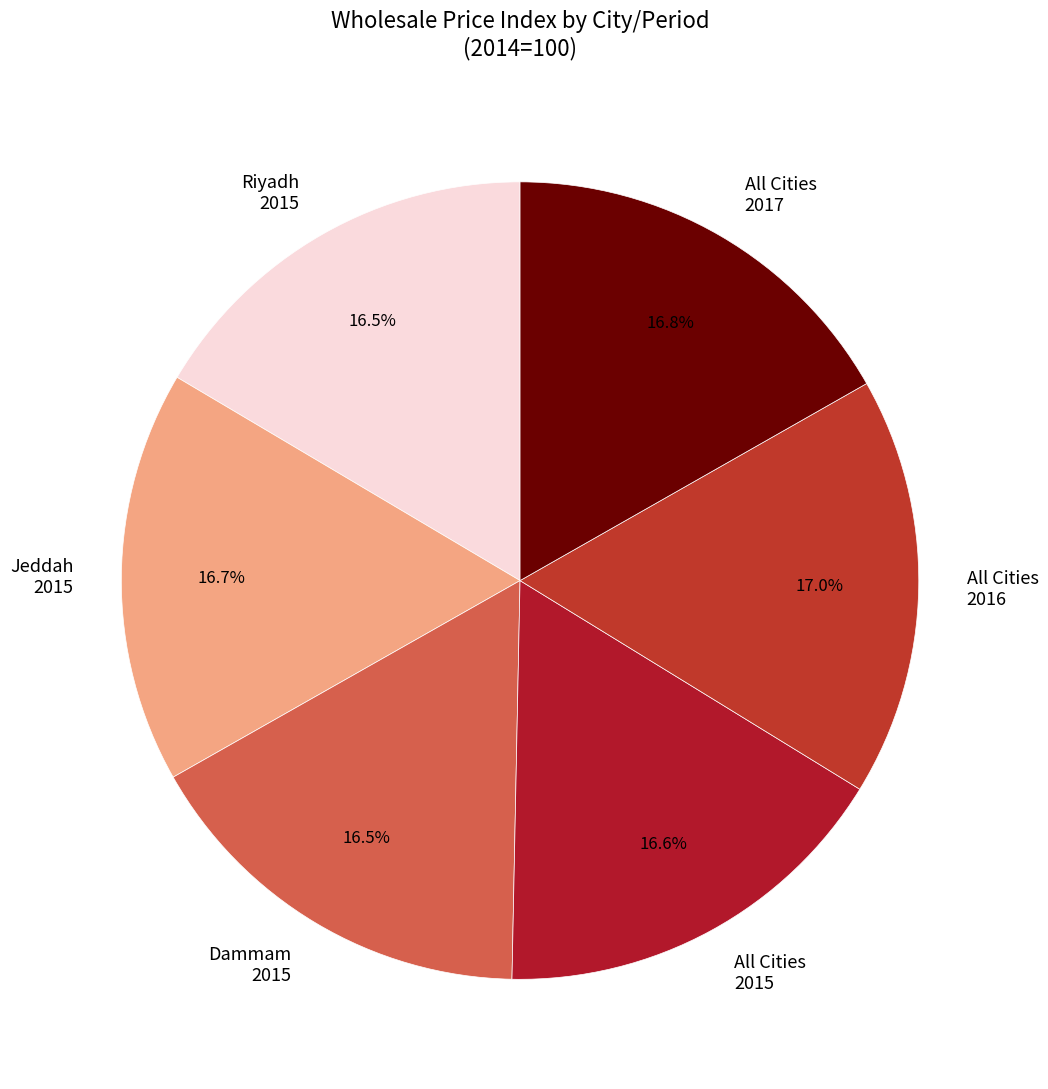

Approximately how many times larger is the value at Jeddah 2015 compared to Riyadh 2015?

1.0